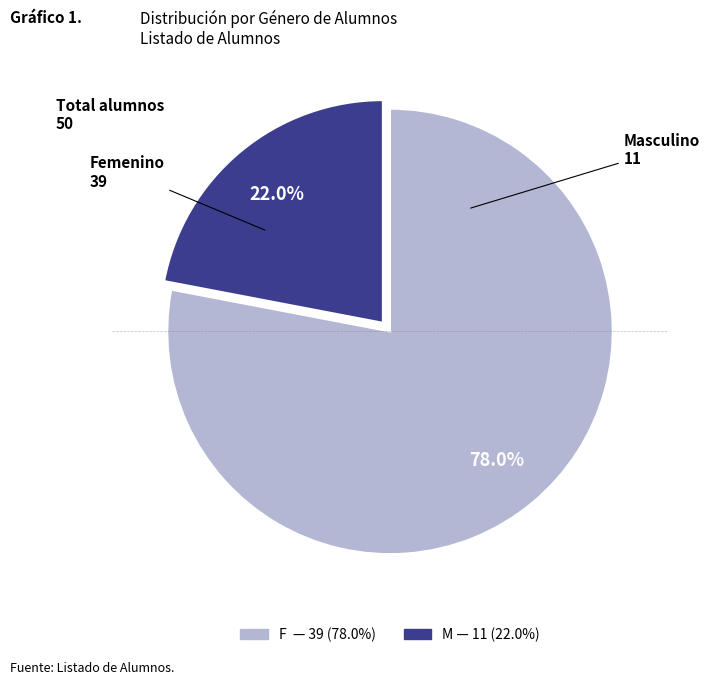

Which category has the smallest portion of the pie?

M